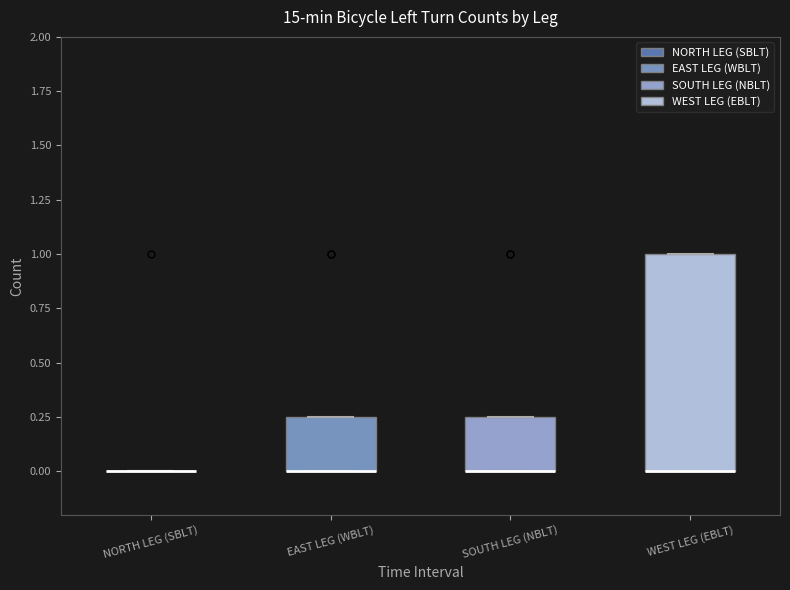

Reading left to right, read every box against the y-axis: the position of its median line, the range the box covers, and the ends of its whiskers. The values are not printed on the chart, so give them approximately, as read against the axis.

NORTH LEG (SBLT): box collapsed to a line at 0.00, whiskers 0.00 to 0.00
EAST LEG (WBLT): median 0.00 (drawn on the box's lower edge), box 0.00 to 0.25, whiskers 0.00 to 0.25
SOUTH LEG (NBLT): median 0.00 (drawn on the box's lower edge), box 0.00 to 0.25, whiskers 0.00 to 0.25
WEST LEG (EBLT): median 0.00 (drawn on the box's lower edge), box 0.00 to 1.00, whiskers 0.00 to 1.00